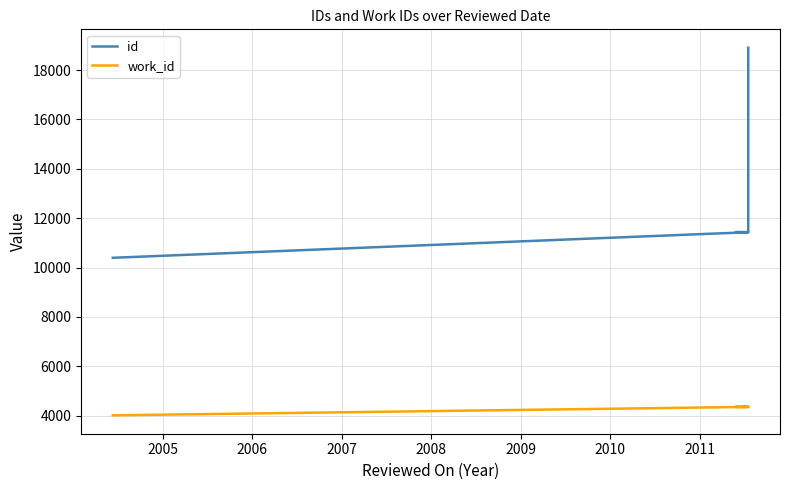

True or false: id and work_id intersect in this chart.

False